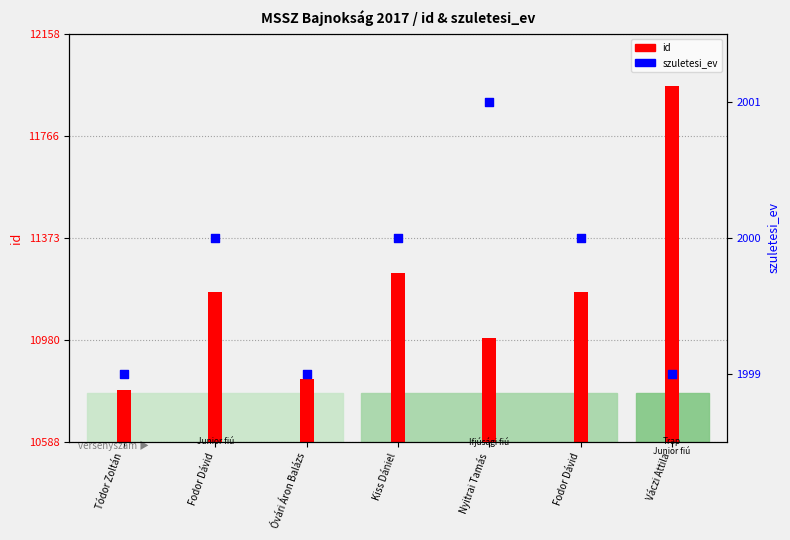

What is the total value across all series at Fodor Dávid?

13167